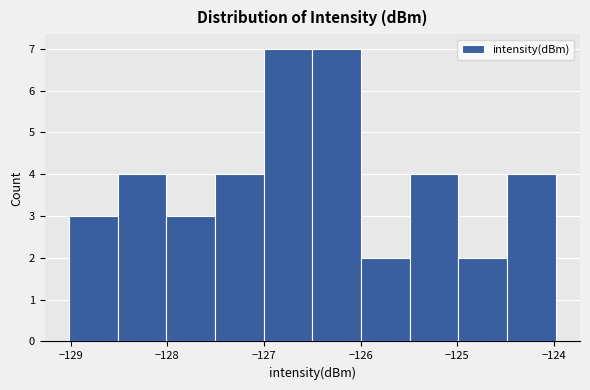

How tall is the bar that spans -125.0 to -124.5 on the x-axis? Neither the bar edges nor the heights are printed on the chart, so give them approximately, as read against the axes.

2